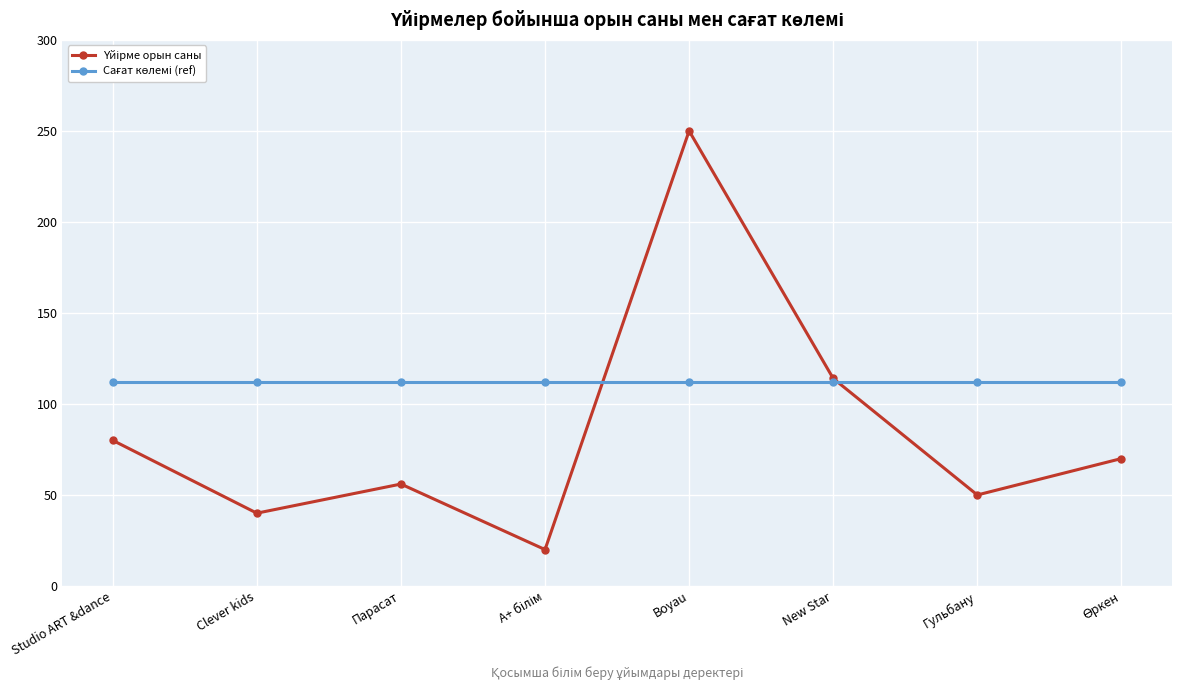

What is the label of the 3rd point from the right?

New Star